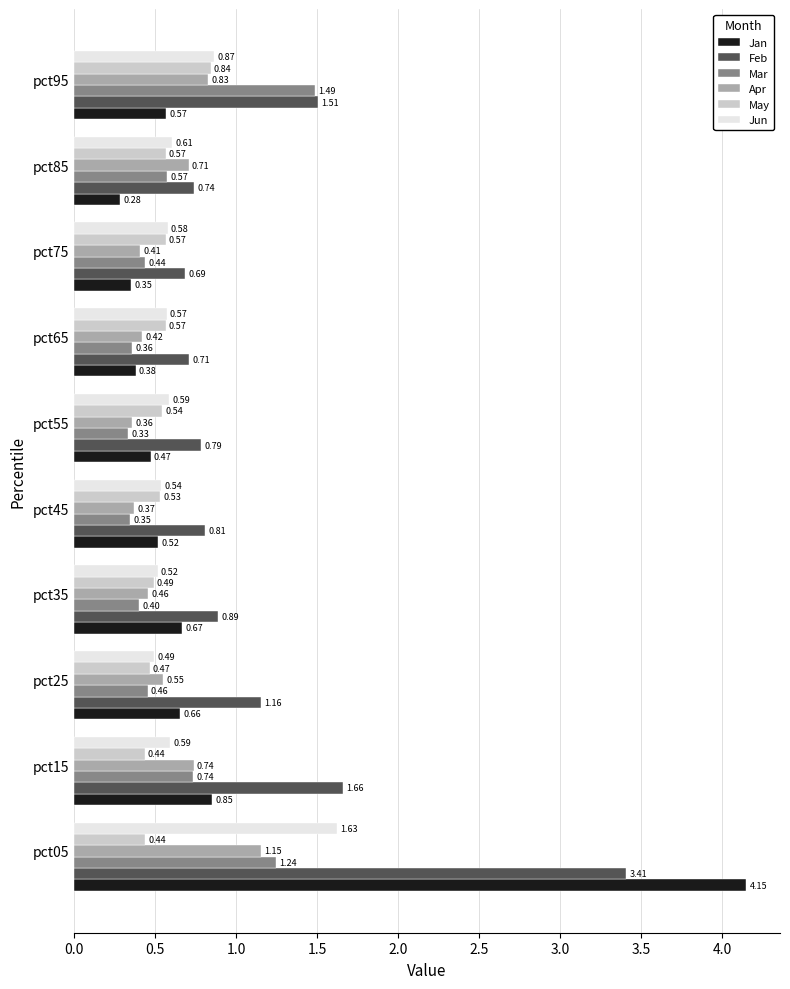

What is the total value across all series at pct15?

5.0